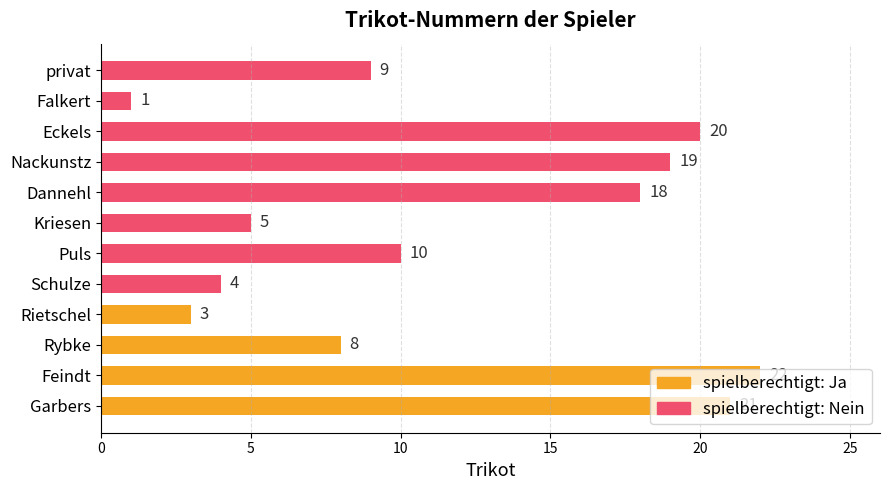

Where is the data nearest to the value 11?

Puls